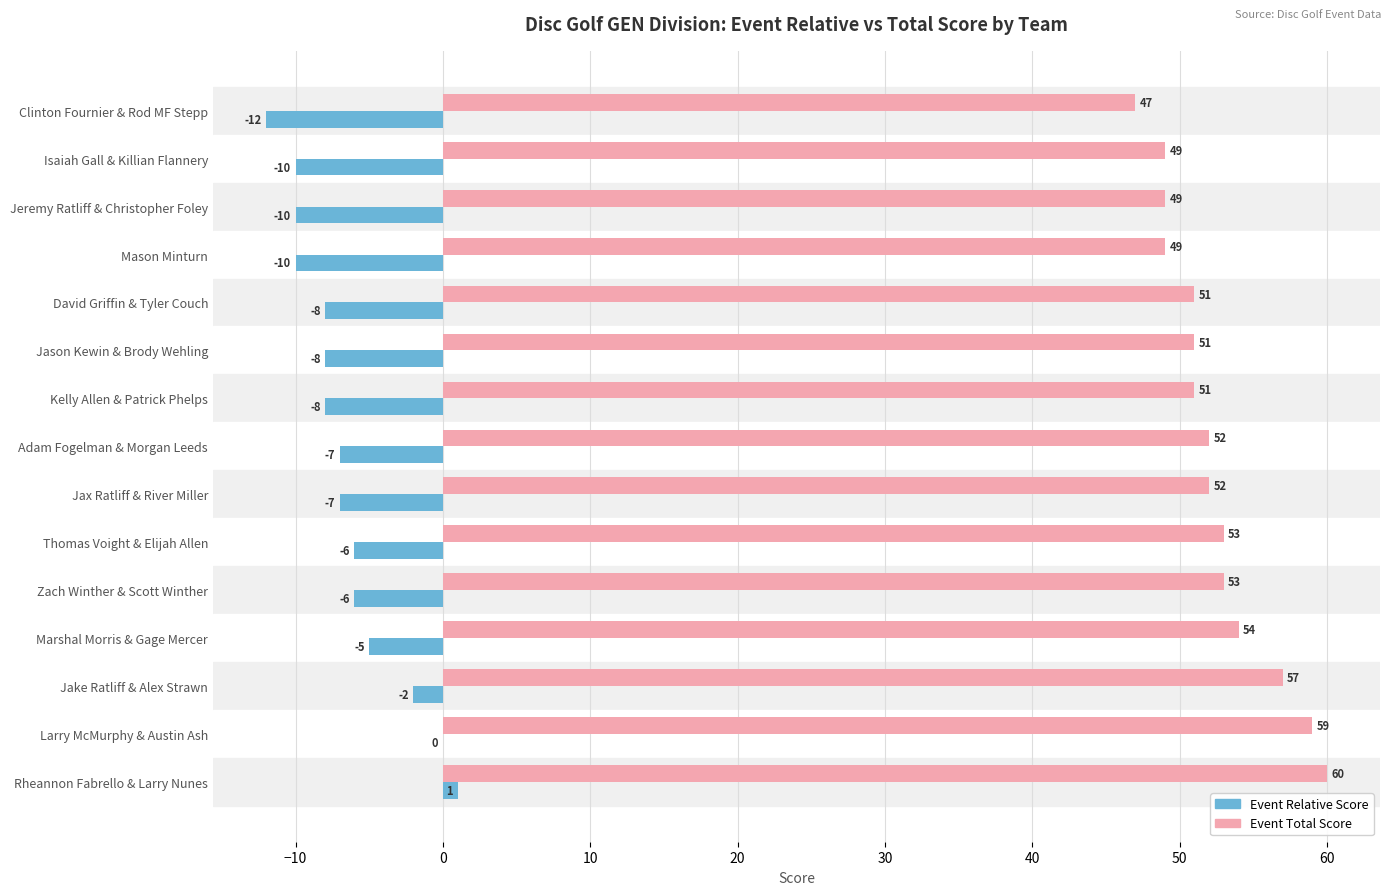

Which series has the largest total across all categories?

Event Total Score